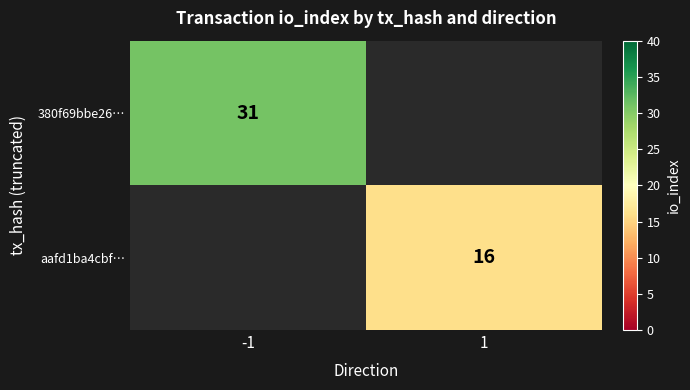

True or false: 380f69bbe26… has a value of 7 at -1.

False